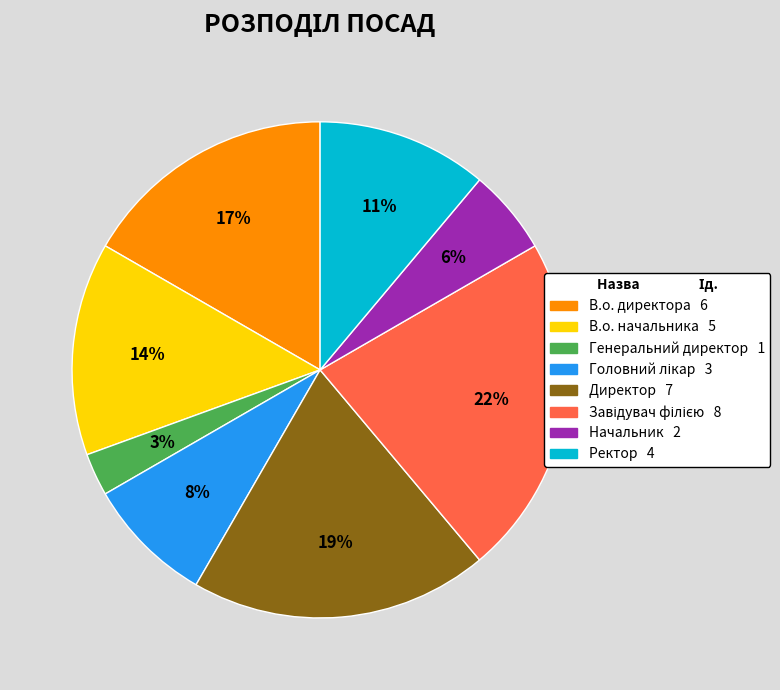

To the nearest percent, what is the difference between the largest and smallest slice percentages?

19%